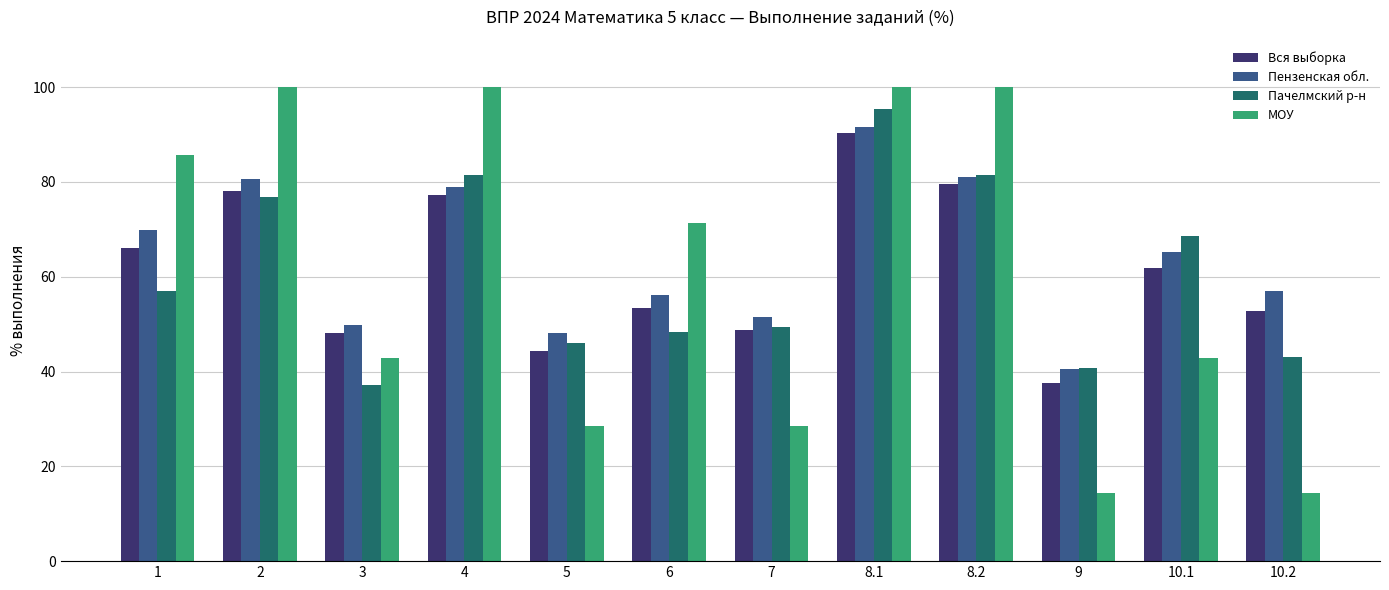

At how many categories does at least one series exceed 24?

12